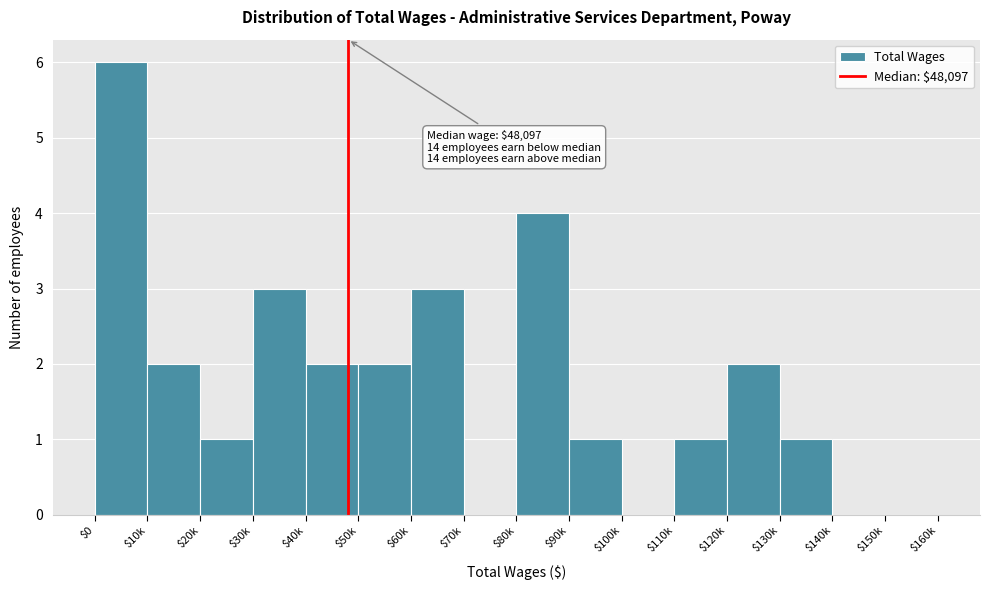

What is the sum of all values?

28